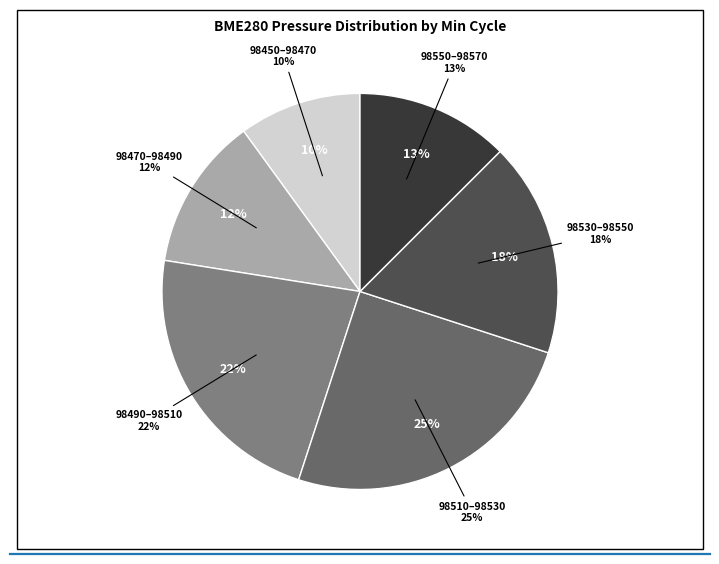

Is it true that 27 is 16% of the pie?

False